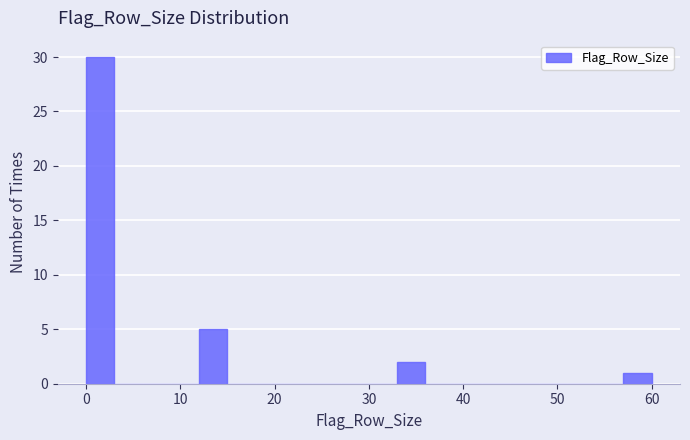

Around what value on the x-axis is the tallest bar? Give the approximate position of its centre, as read against the axis.

2